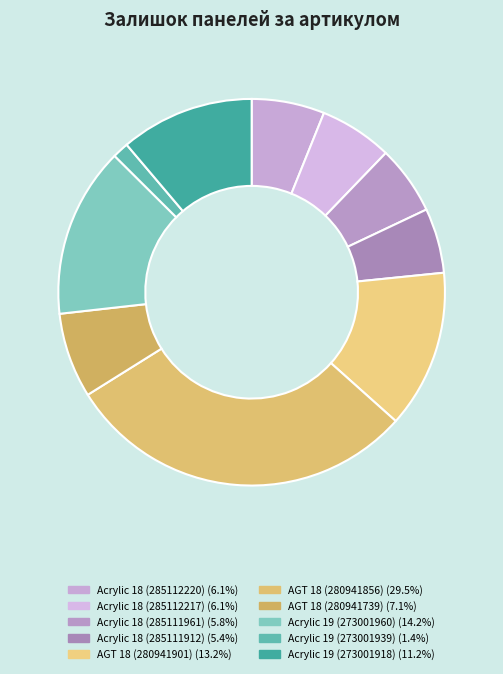

How many slices are in this pie chart?

10